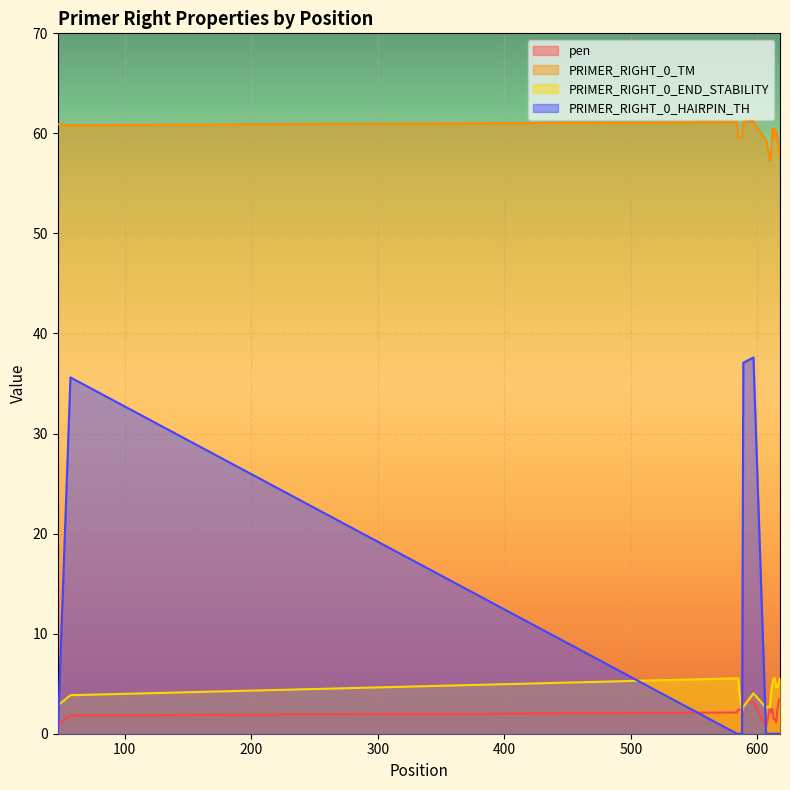

At 610, list the series in order from smallest to largest.

PRIMER_RIGHT_0_HAIRPIN_TH, PRIMER_RIGHT_0_END_STABILITY, pen, PRIMER_RIGHT_0_TM